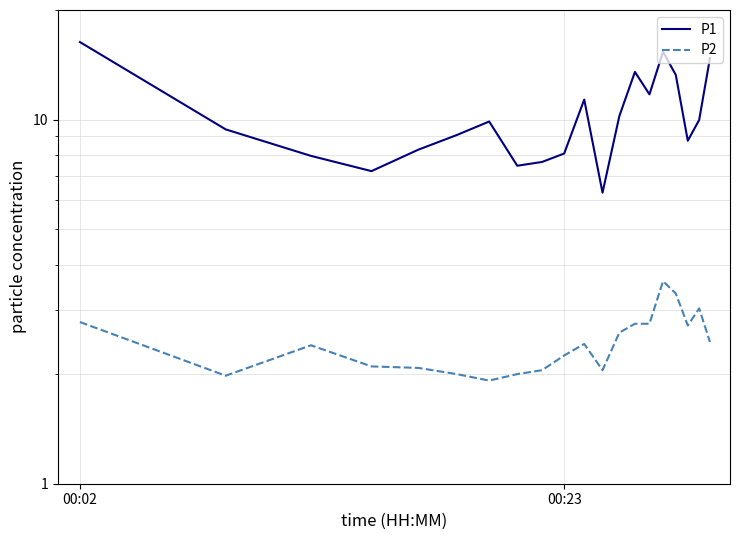

How many values in the P1 series exceed 9?

12